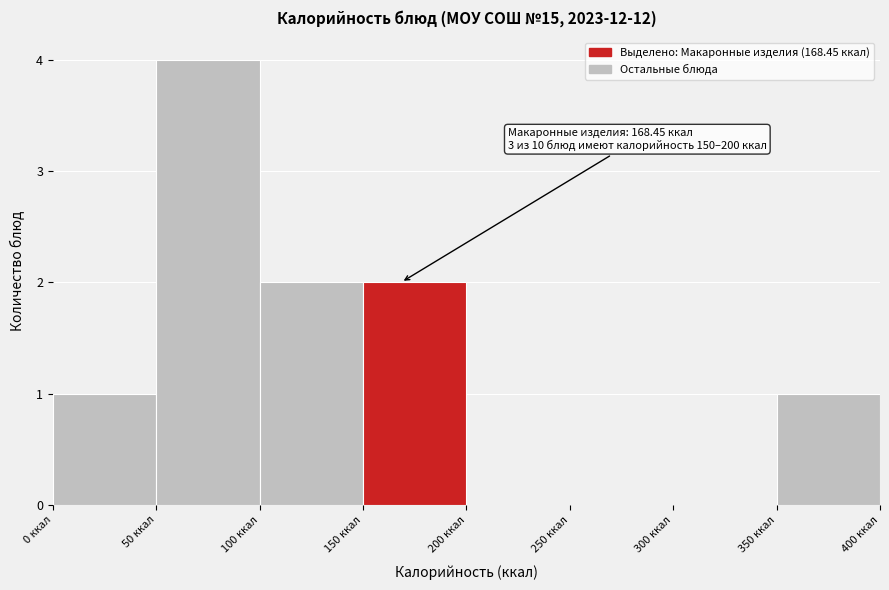

Over which range of the x-axis is the bar tallest?

50 to 100